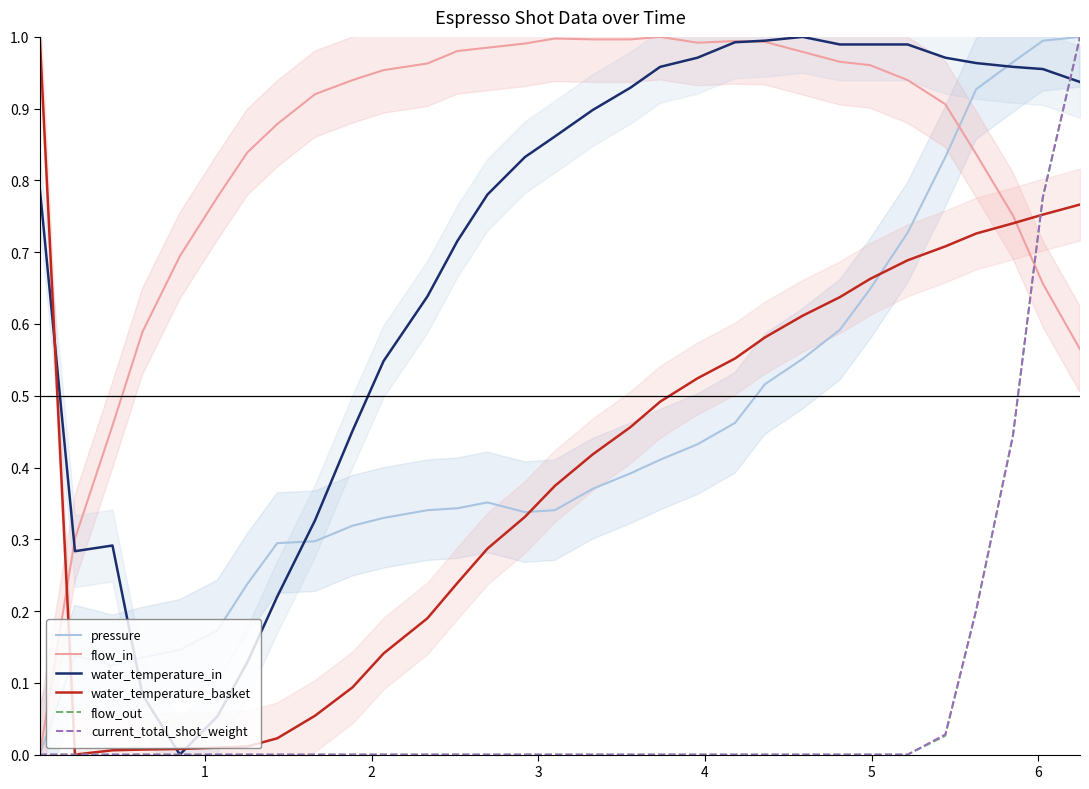

How many times do water_temperature_in and pressure cross each other?

3